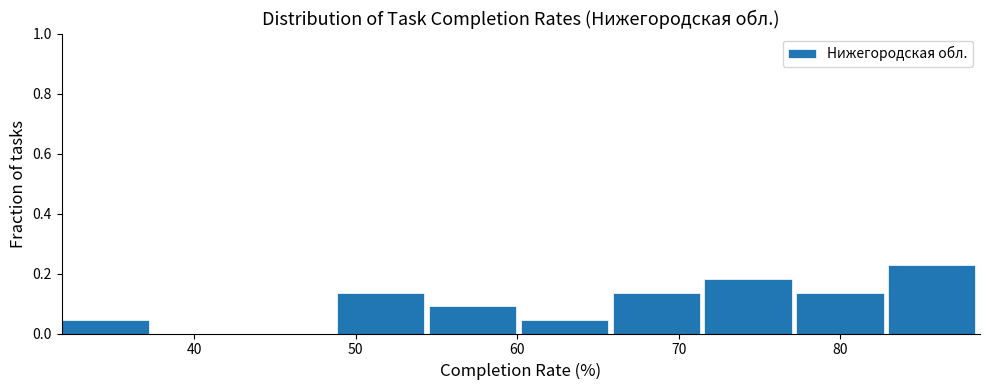

Over which range of the x-axis is the bar tallest?

83 to 89